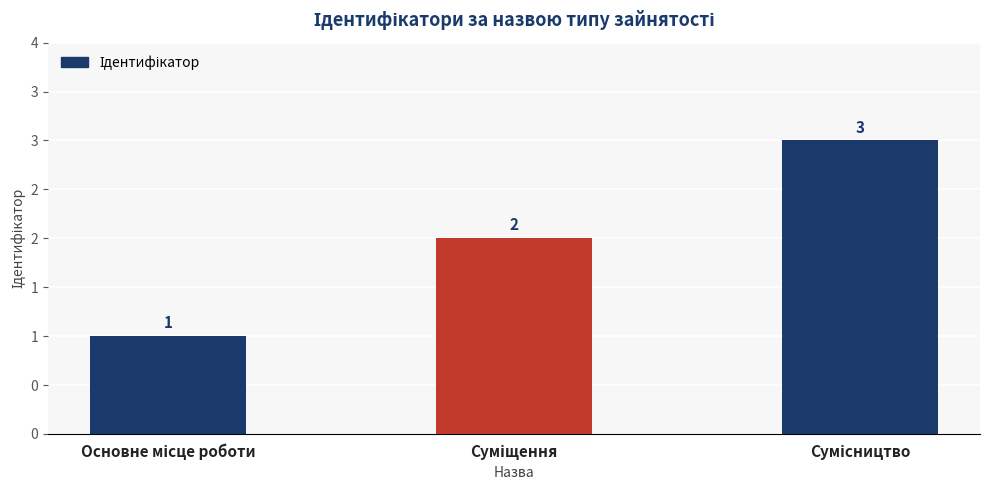

Are the bars horizontal?

No